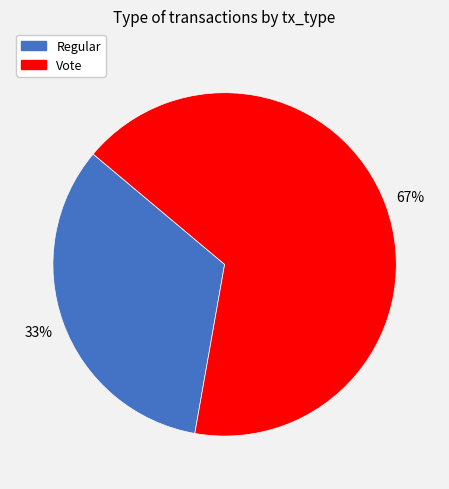

To the nearest percent, what is the average slice percentage?

50%